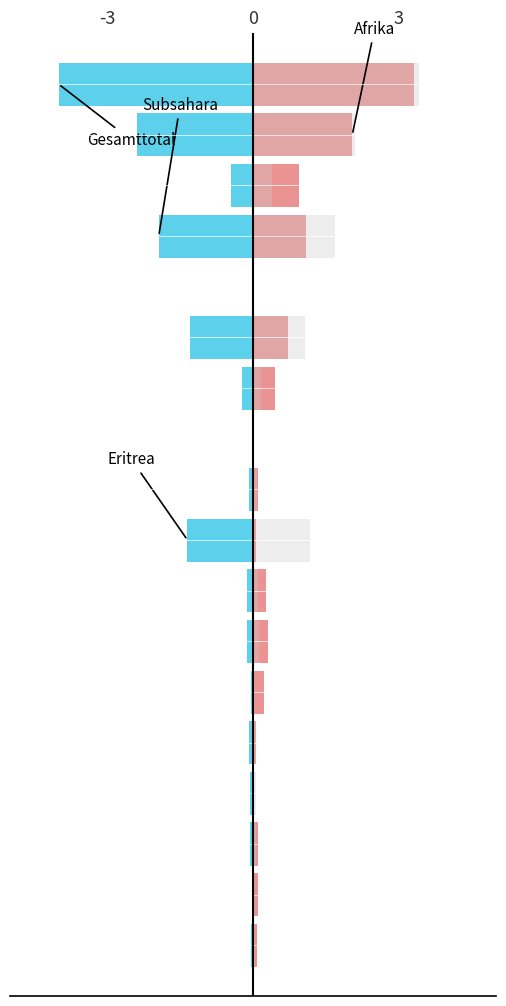

At how many categories does at least one series exceed 2?

2